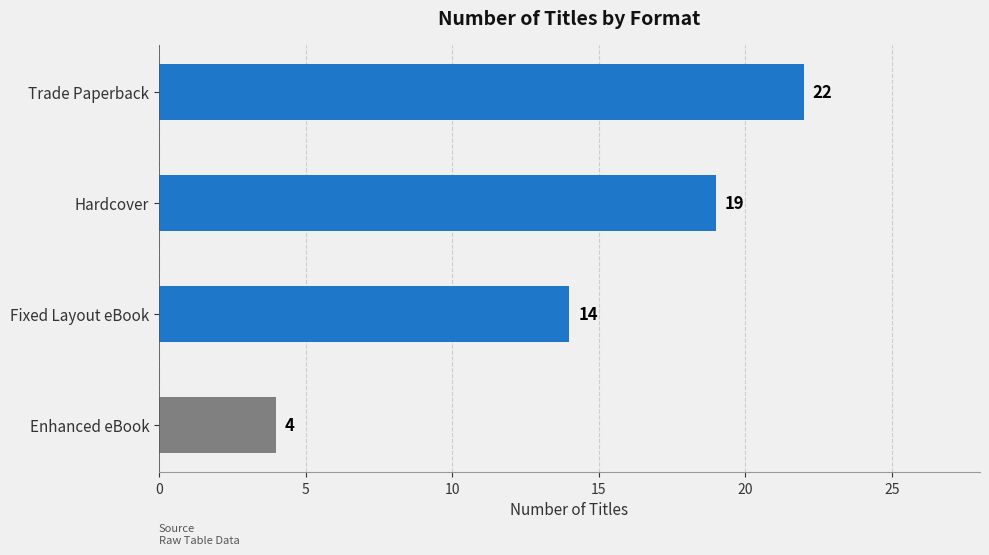

What is the average value?

15